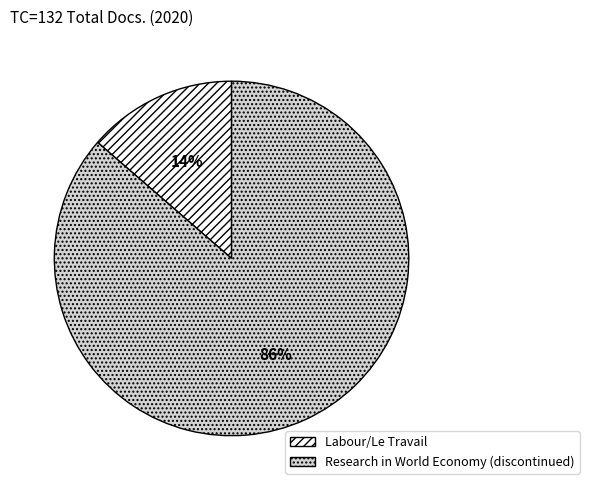

What is the largest slice in the pie chart?

Research in World Economy